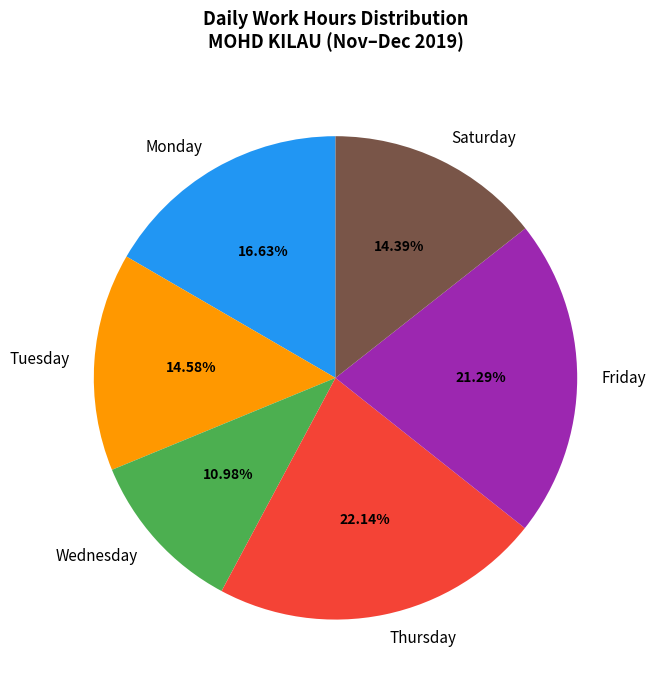

Is there any slice that represents more than half of the pie?

No